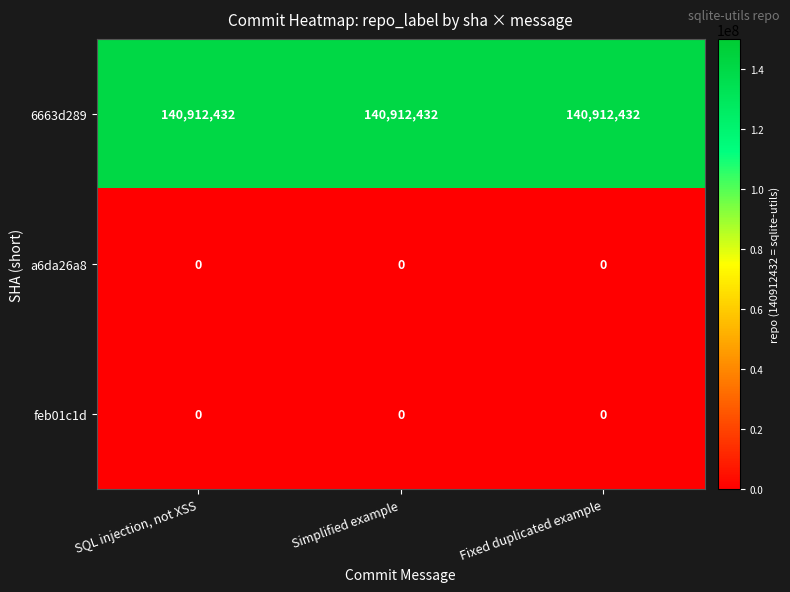

The value of 6663d289 at Simplified example is 87379563. True or false?

False